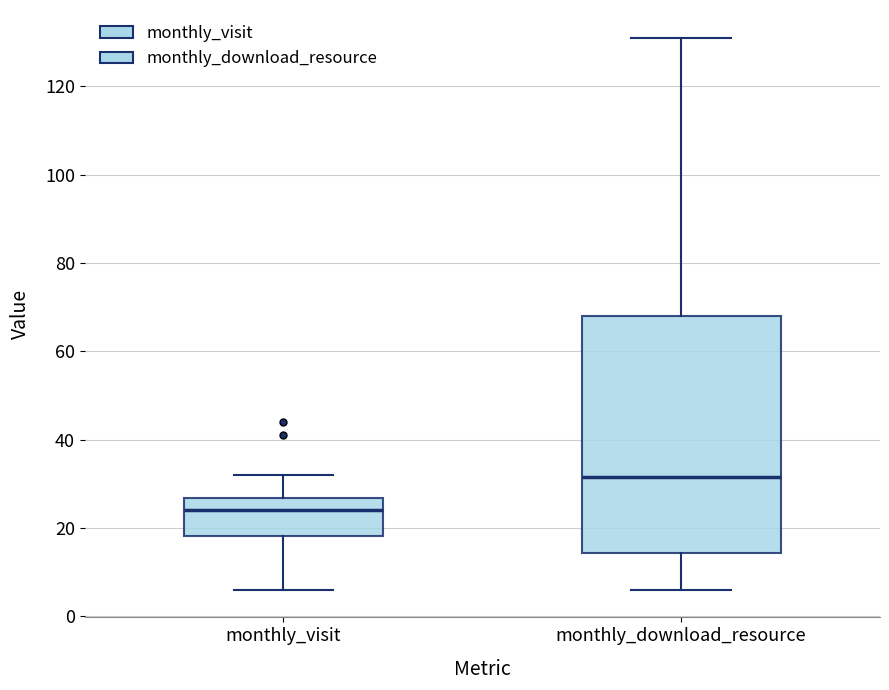

Reading left to right, transcribe this box plot: for each box, give where its median line is, the range the box spans, and where its two whiskers end, as read against the y-axis. The values are not printed on the chart, so give them approximately, as read against the axis.

monthly_visit: median 24, box 18 to 26, whiskers 6 to 32
monthly_download_resource: median 32, box 14 to 68, whiskers 6 to 132